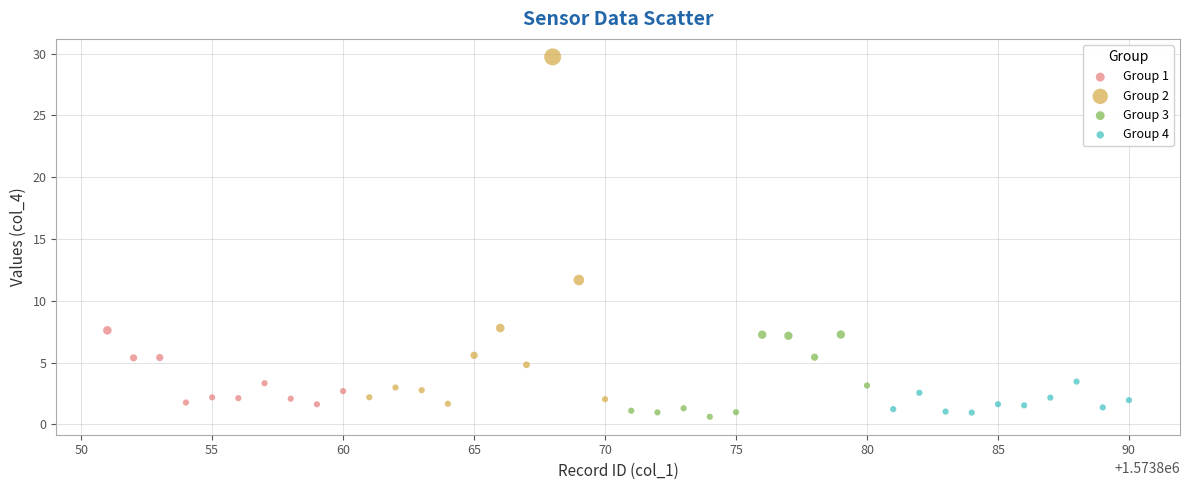

Which series reaches the maximum Y coordinate?

Group 2